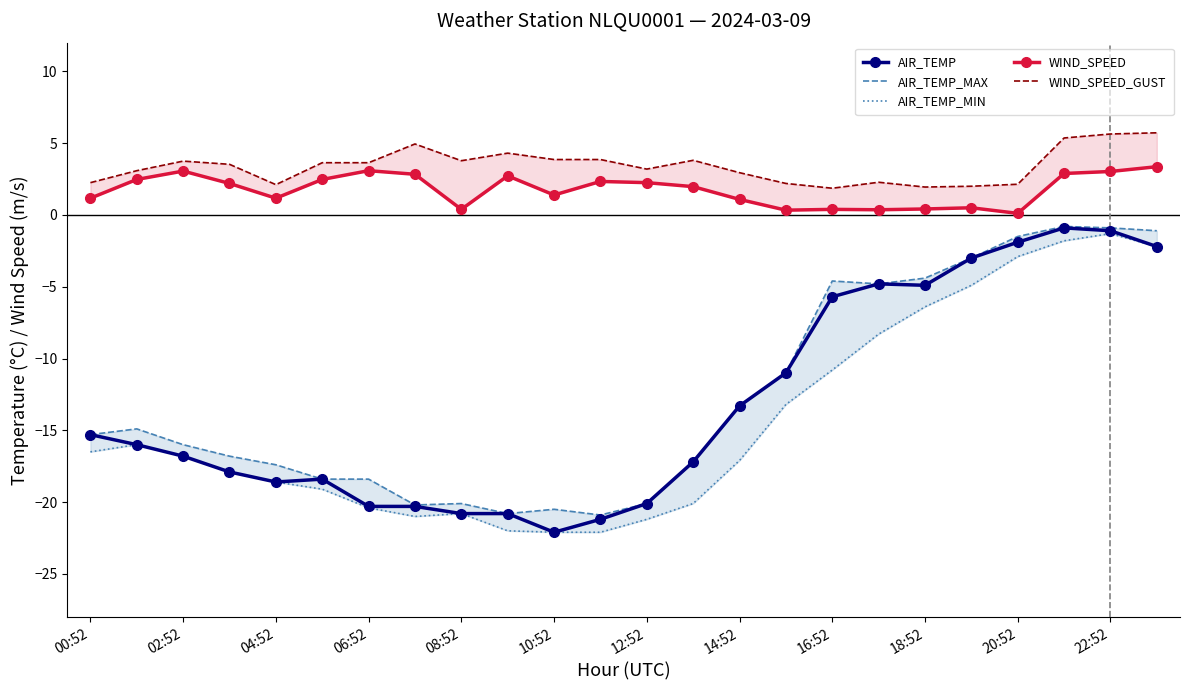

Reading left to right, transcribe all the data shown in this chart.

AIR_TEMP: -15.3	-16.0	-16.8	-17.9	-18.6	-18.4	-20.3	-20.3	-20.8	-20.8	-22.1	-21.2	-20.1	-17.2	-13.3	-11.0	-5.7	-4.8	-4.9	-3.0	-1.9	-0.9	-1.1	-2.2
AIR_TEMP_MAX: -15.3	-14.9	-16.0	-16.8	-17.4	-18.4	-18.4	-20.2	-20.1	-20.8	-20.5	-20.9	-20.1	-17.2	-13.3	-11.0	-4.6	-4.8	-4.4	-3.0	-1.5	-0.8	-0.9	-1.1
AIR_TEMP_MIN: -16.5	-16.0	-16.8	-17.9	-18.6	-19.1	-20.4	-21.0	-20.8	-22.0	-22.1	-22.1	-21.2	-20.1	-17.1	-13.2	-10.8	-8.3	-6.4	-4.9	-2.9	-1.8	-1.3	-2.2
WIND_SPEED: 1.2	2.5	3.1	2.2	1.2	2.5	3.1	2.8	0.4	2.7	1.4	2.3	2.2	2.0	1.1	0.3	0.4	0.4	0.4	0.5	0.1	2.9	3.0	3.4
WIND_SPEED_GUST: 2.2	3.1	3.8	3.5	2.1	3.6	3.6	4.9	3.8	4.3	3.9	3.9	3.2	3.8	2.9	2.2	1.9	2.3	1.9	2.0	2.1	5.4	5.6	5.7